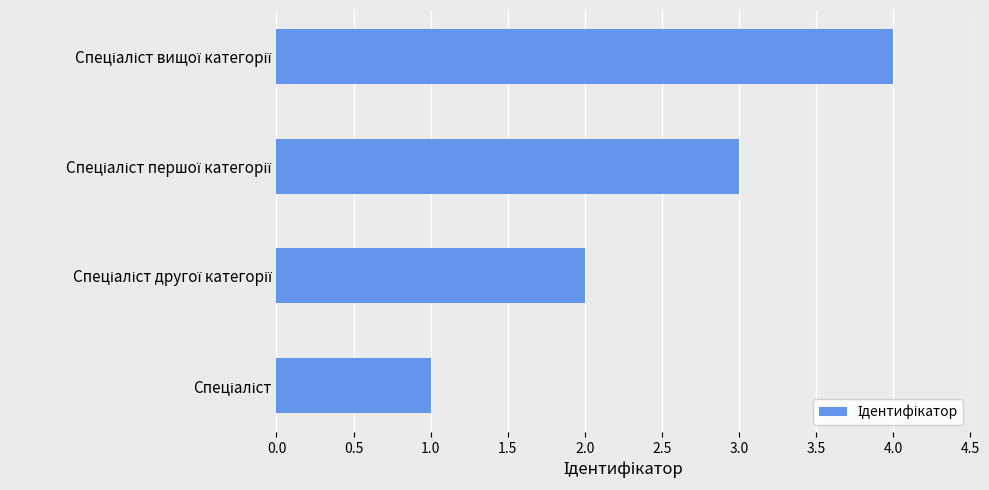

What is the difference between the maximum and minimum values?

3